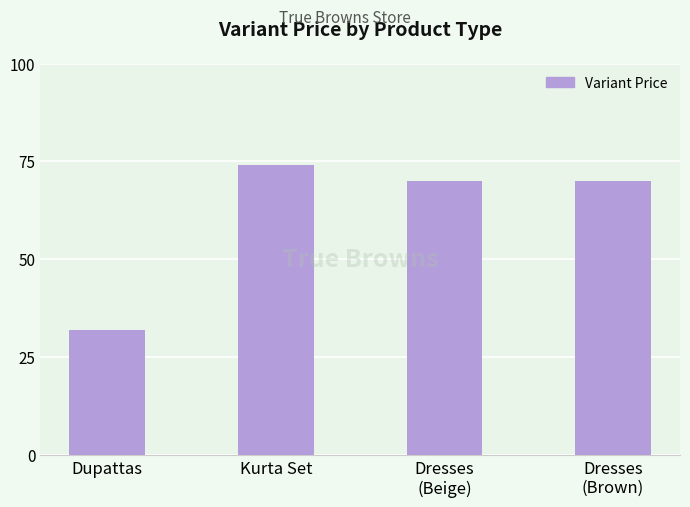

Does the chart contain stacked bars?

No